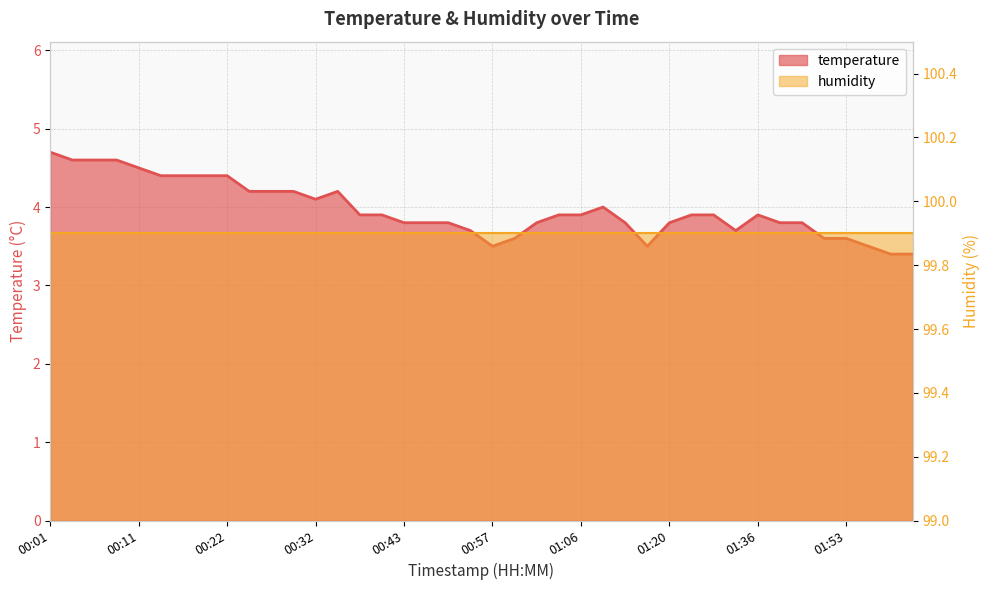

Reading left to right, extract all data points from this chart.

4.7	4.6	4.6	4.6	4.5	4.4	4.4	4.4	4.4	4.2	4.2	4.2	4.1	4.2	3.9	3.9	3.8	3.8	3.8	3.7	3.5	3.6	3.8	3.9	3.9	4.0	3.8	3.5	3.8	3.9	3.9	3.7	3.9	3.8	3.8	3.6	3.6	3.5	3.4	3.4